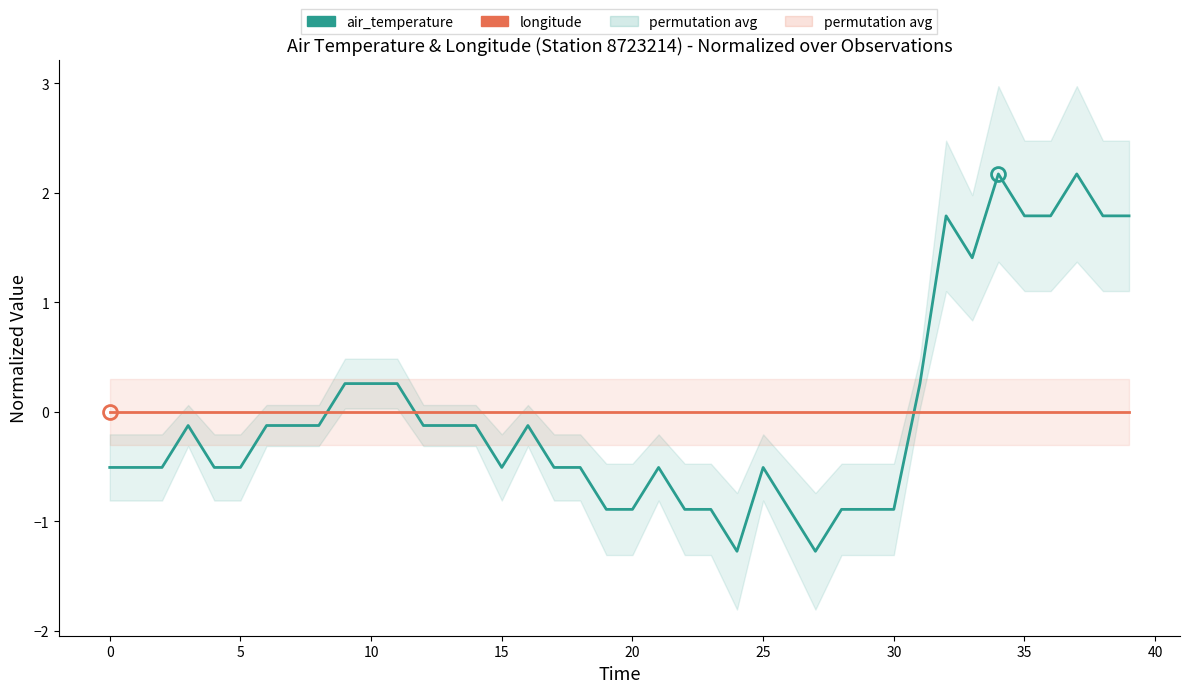

The value of air_temperature at 18 is -0.3. True or false?

False